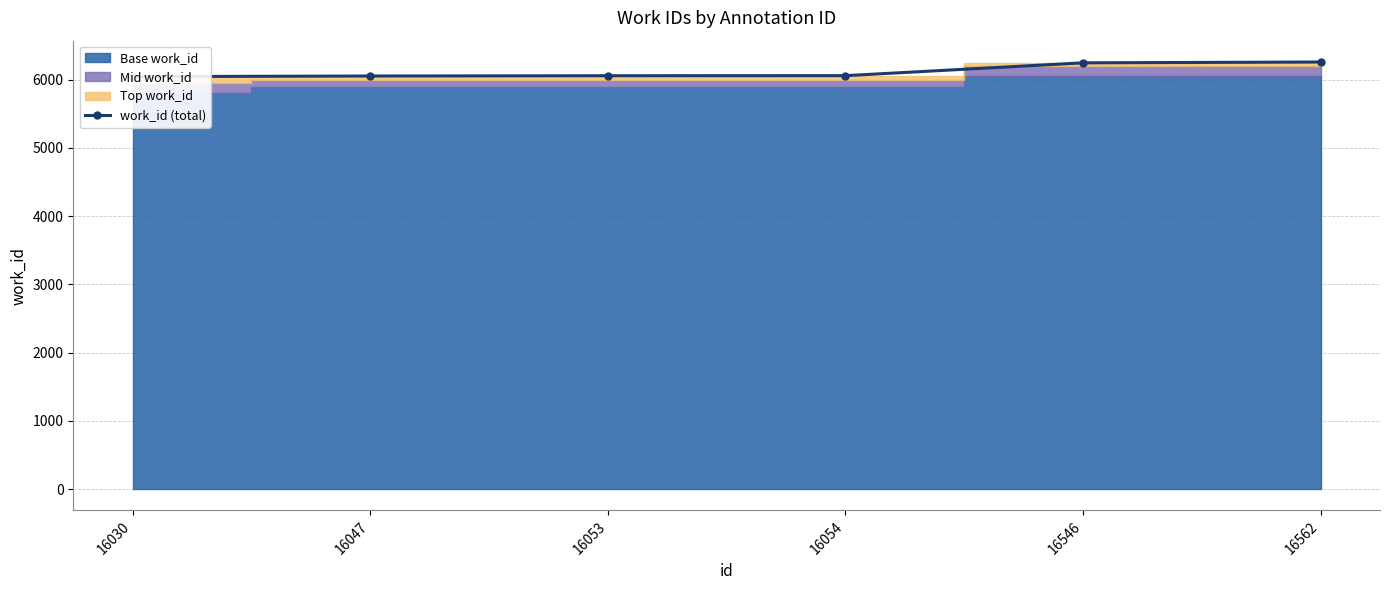

The value at 16562 is 6259. True or false?

True